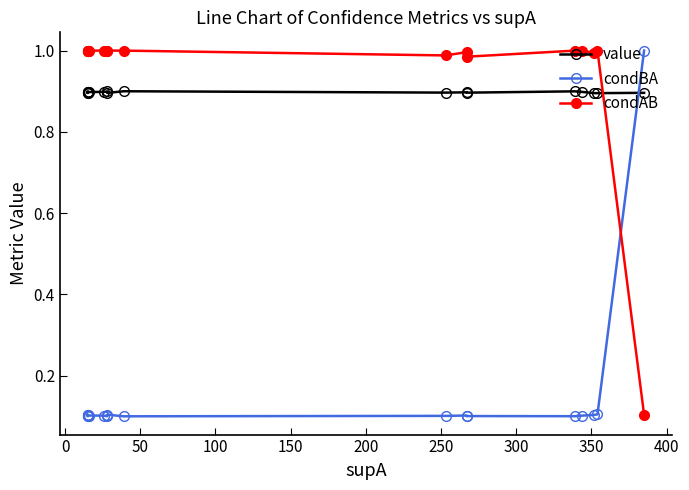

What is the value of the condAB point at the 11th from the left?

1.0